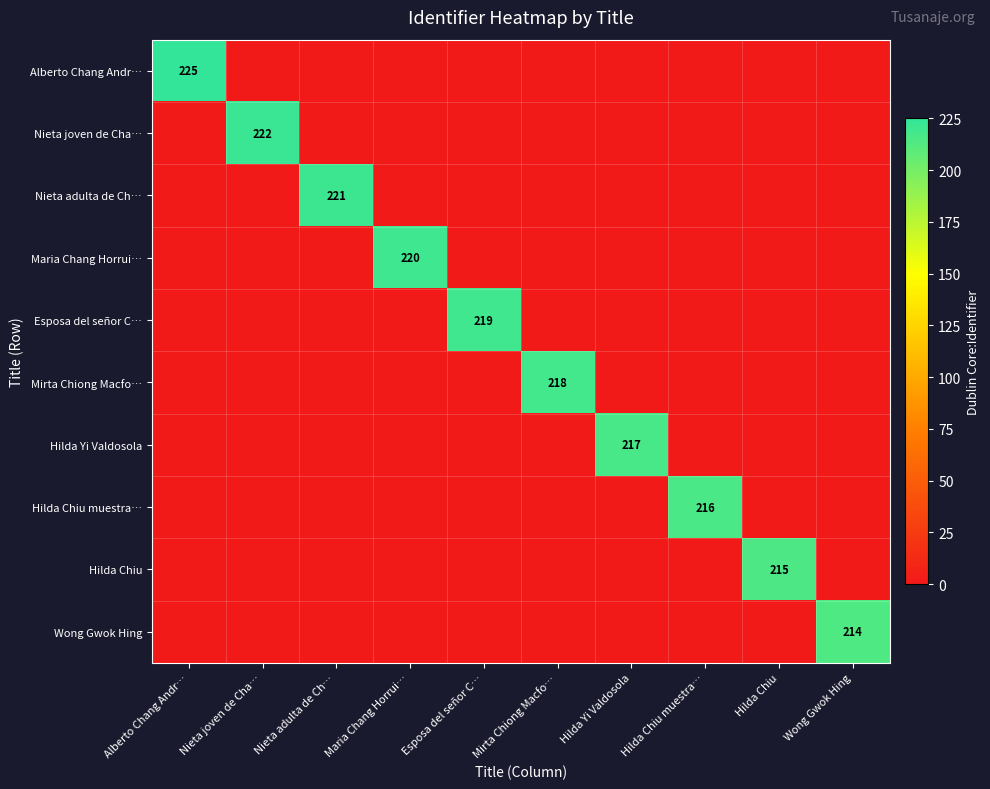

At how many categories does at least one series exceed 90?

10